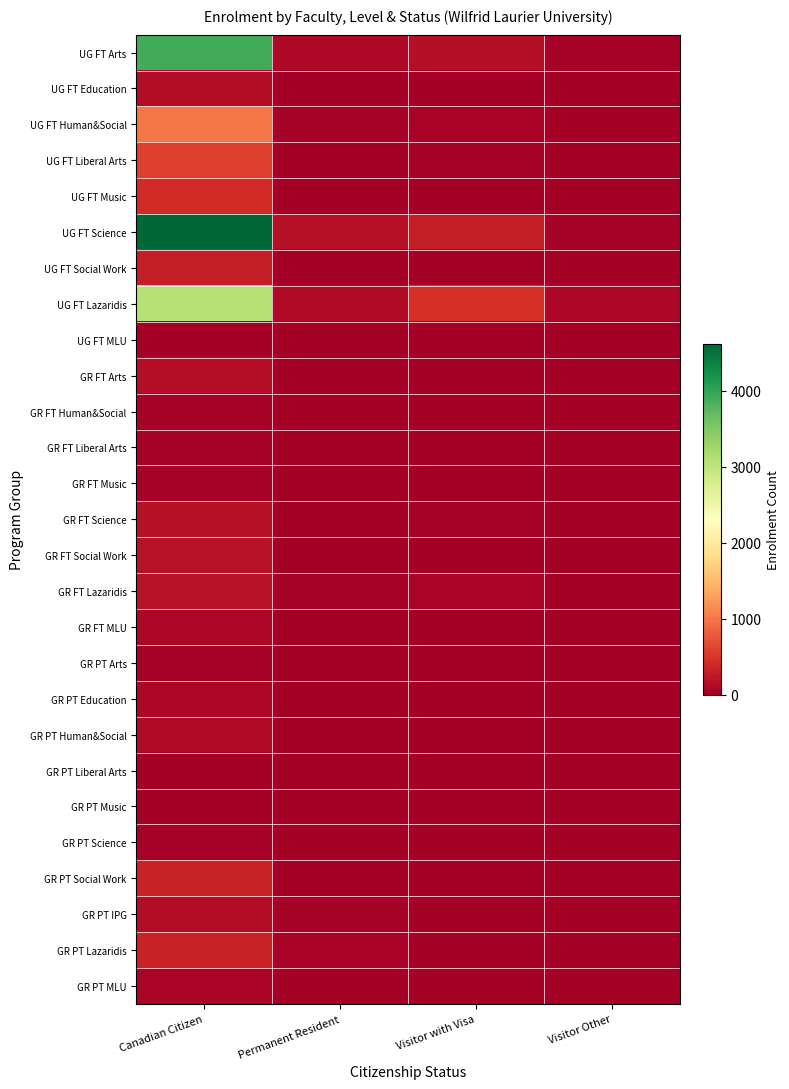

How many data points does each series have?

4